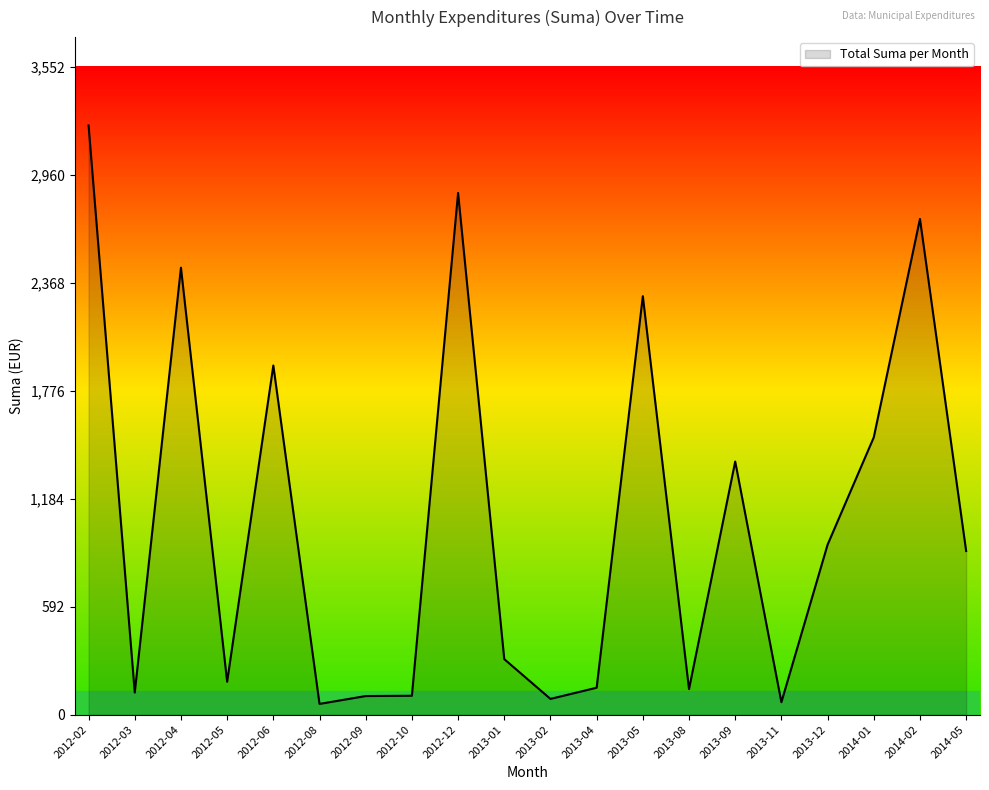

What is the difference between the values at 2012-03 and 2012-12?

2739.0